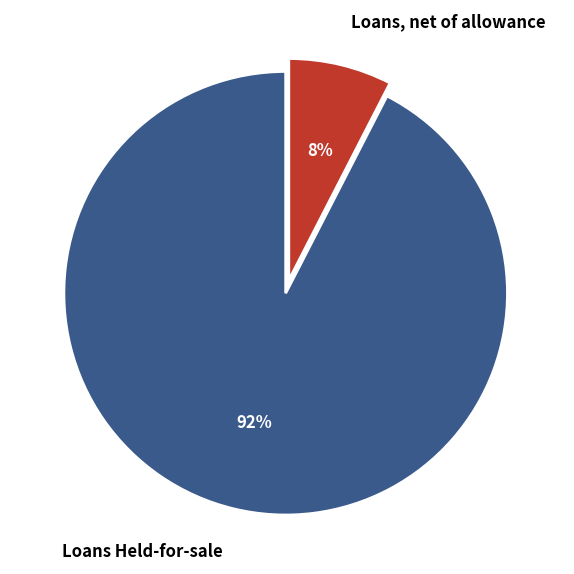

Is there a majority slice in this chart?

Yes